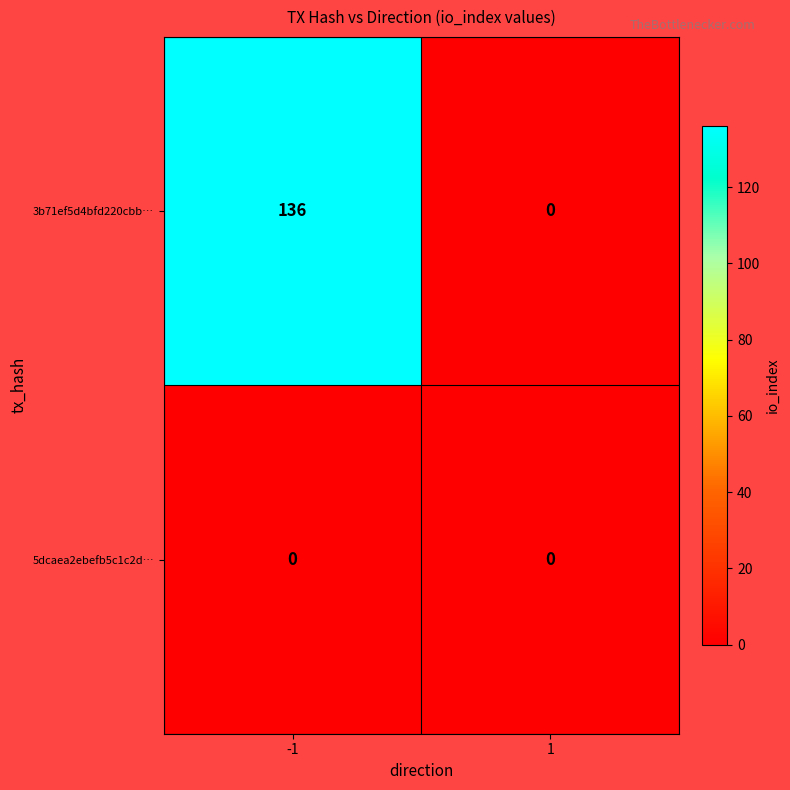

True or false: 3b71ef5d4bfd220cbb… has a value of 52 at -1.

False